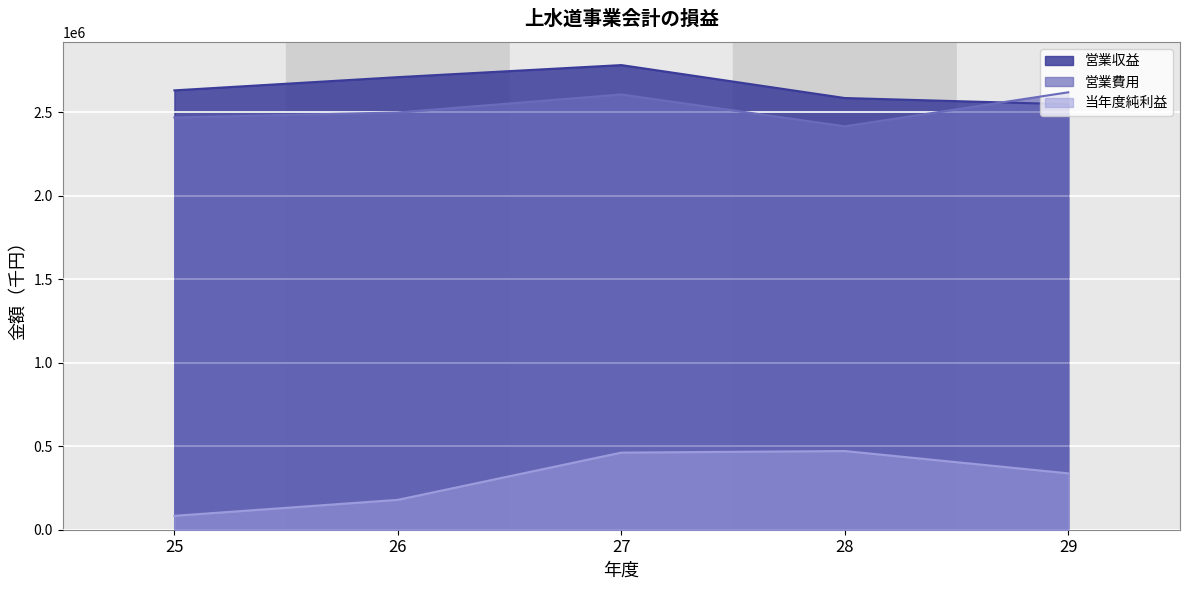

True or false: 営業費用 and 営業収益 cross at least once.

True